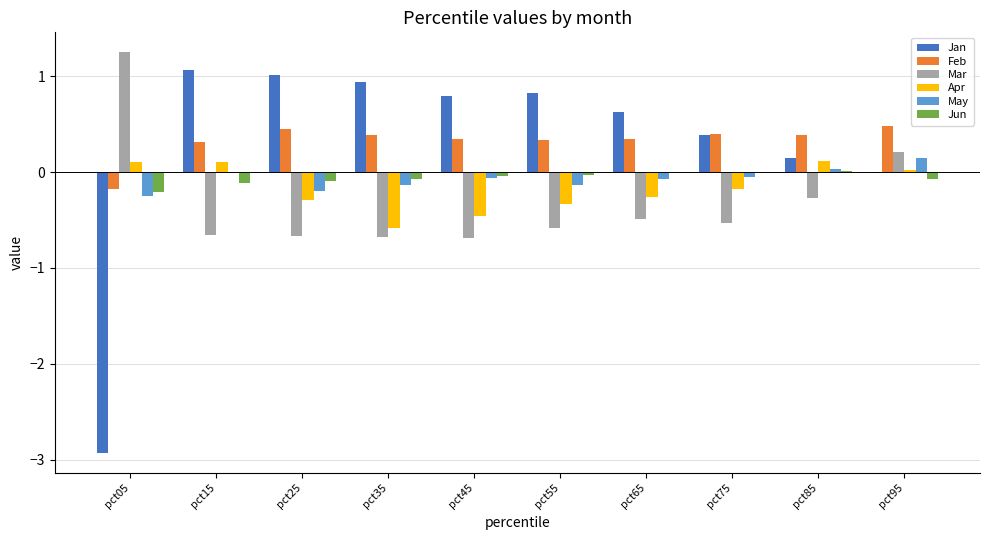

Is the value of Feb at pct95 greater than the value of Jun at pct65?

Yes